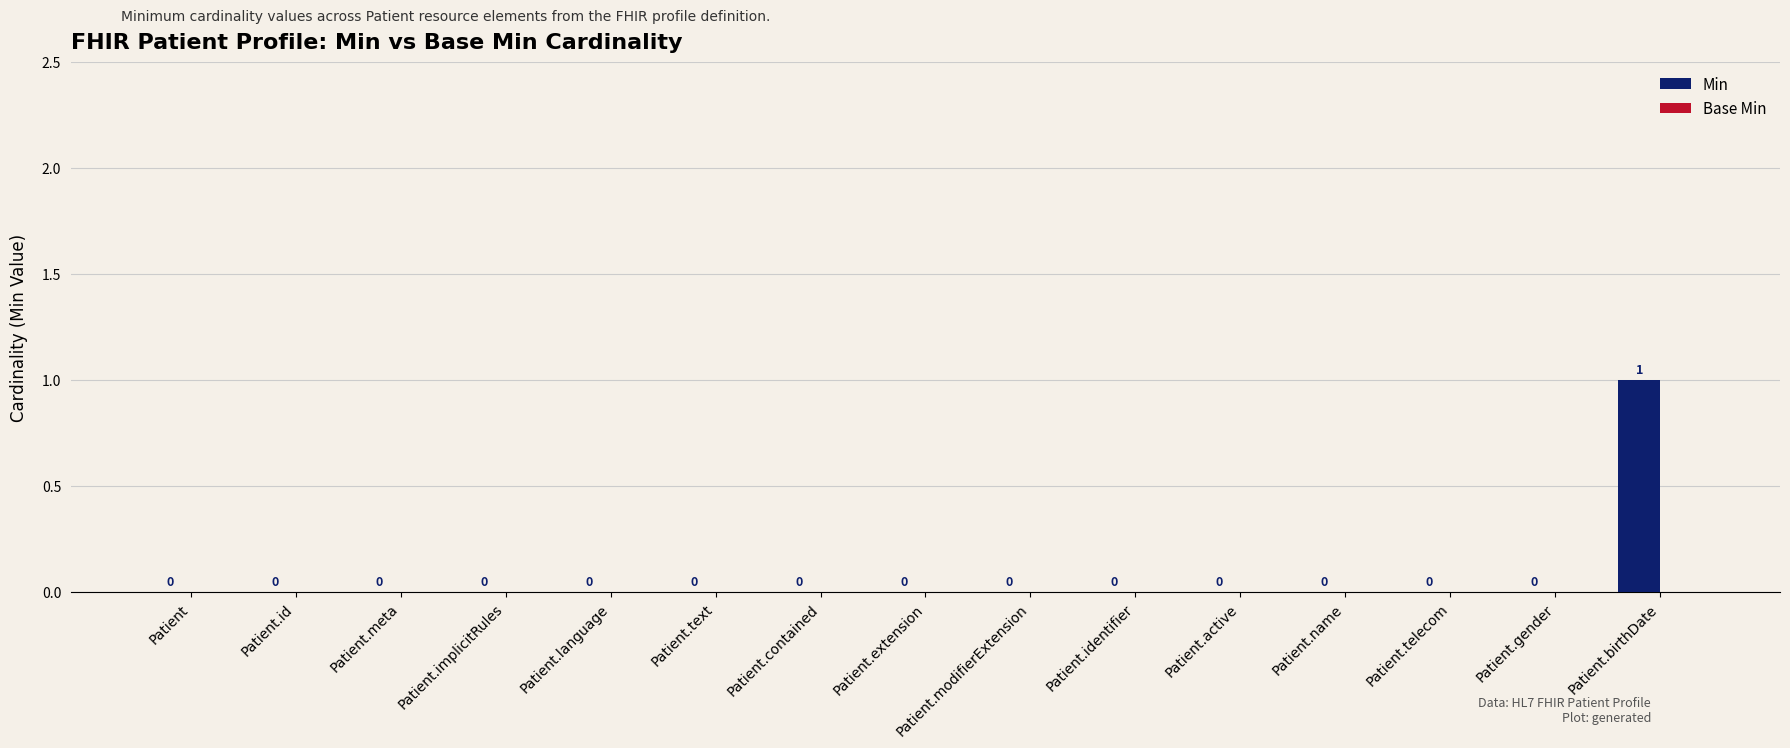

Are the bars horizontal?

No